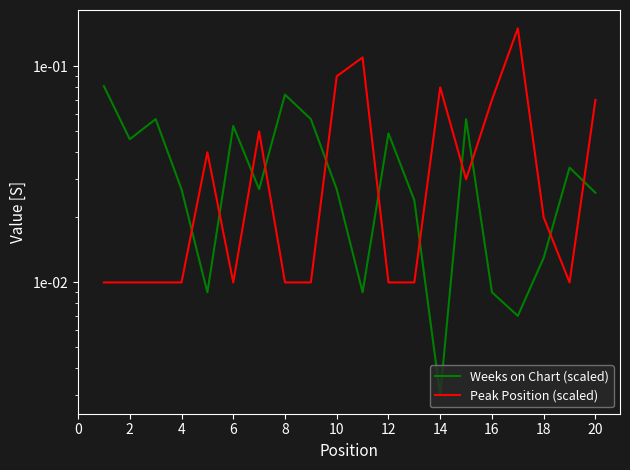

The value of Peak Position (scaled) at 10 is 0.1. True or false?

False